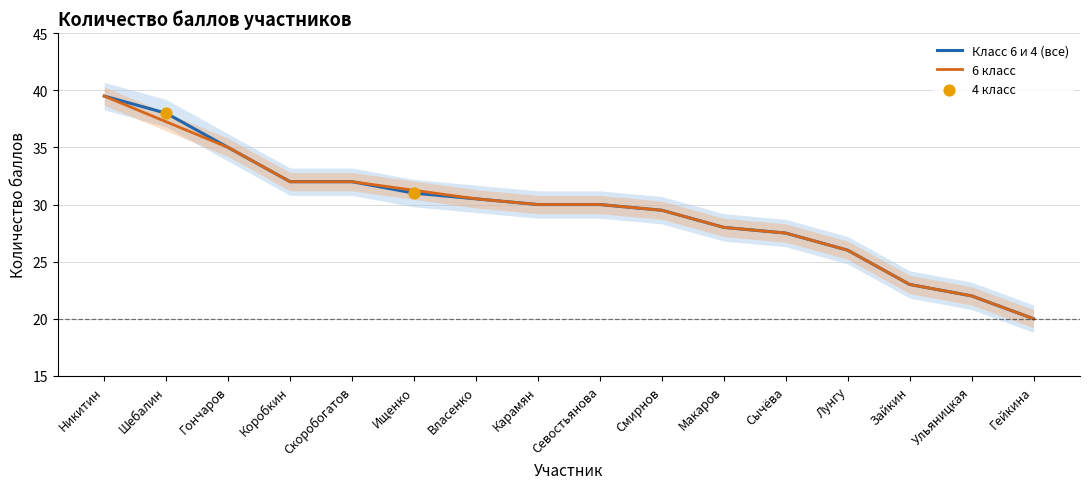

Approximately how many times larger is the value at Ищенко compared to Власенко?

1.0